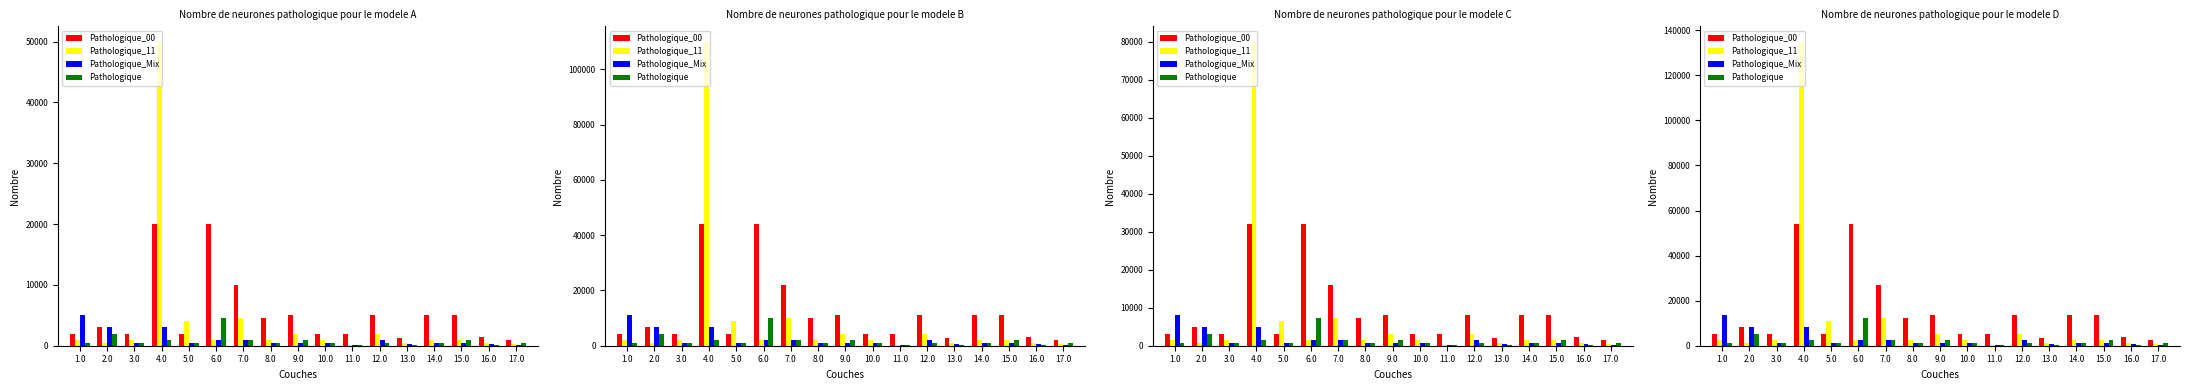

What is the maximum value for Pathologique_Mix?

13500.0